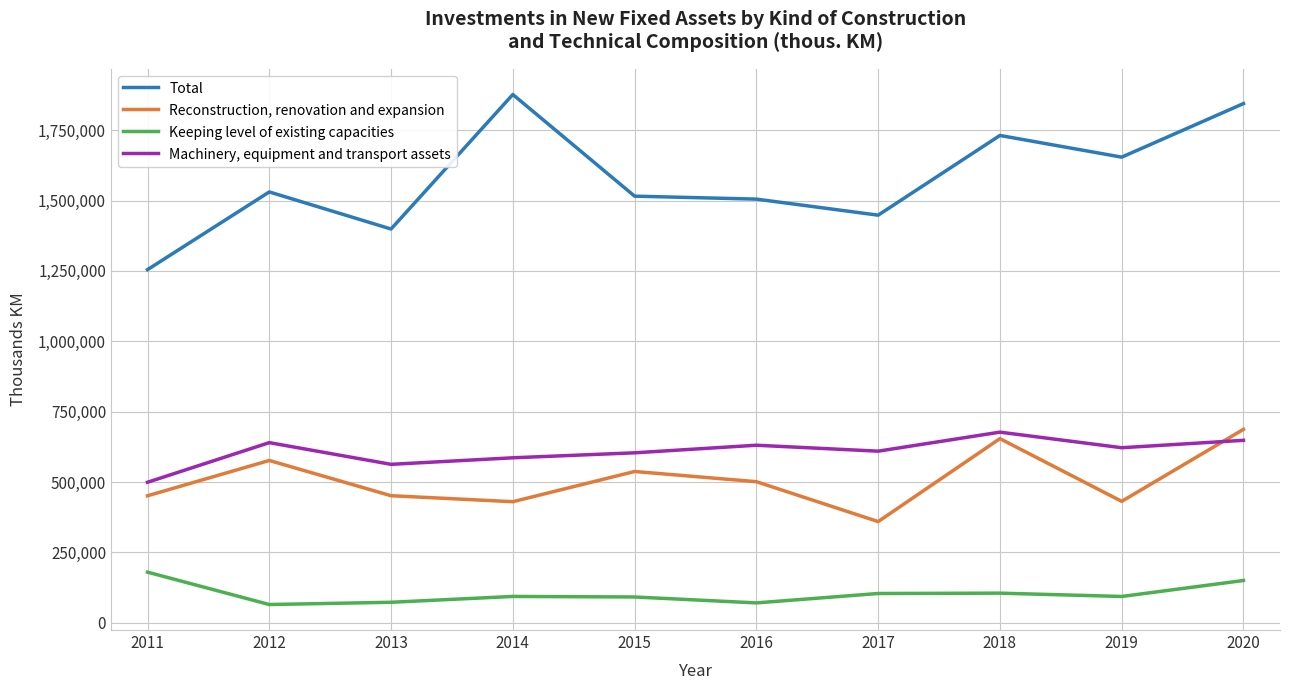

In Reconstruction, renovation and expansion, how many points are higher than both neighbors (excluding endpoints)?

3